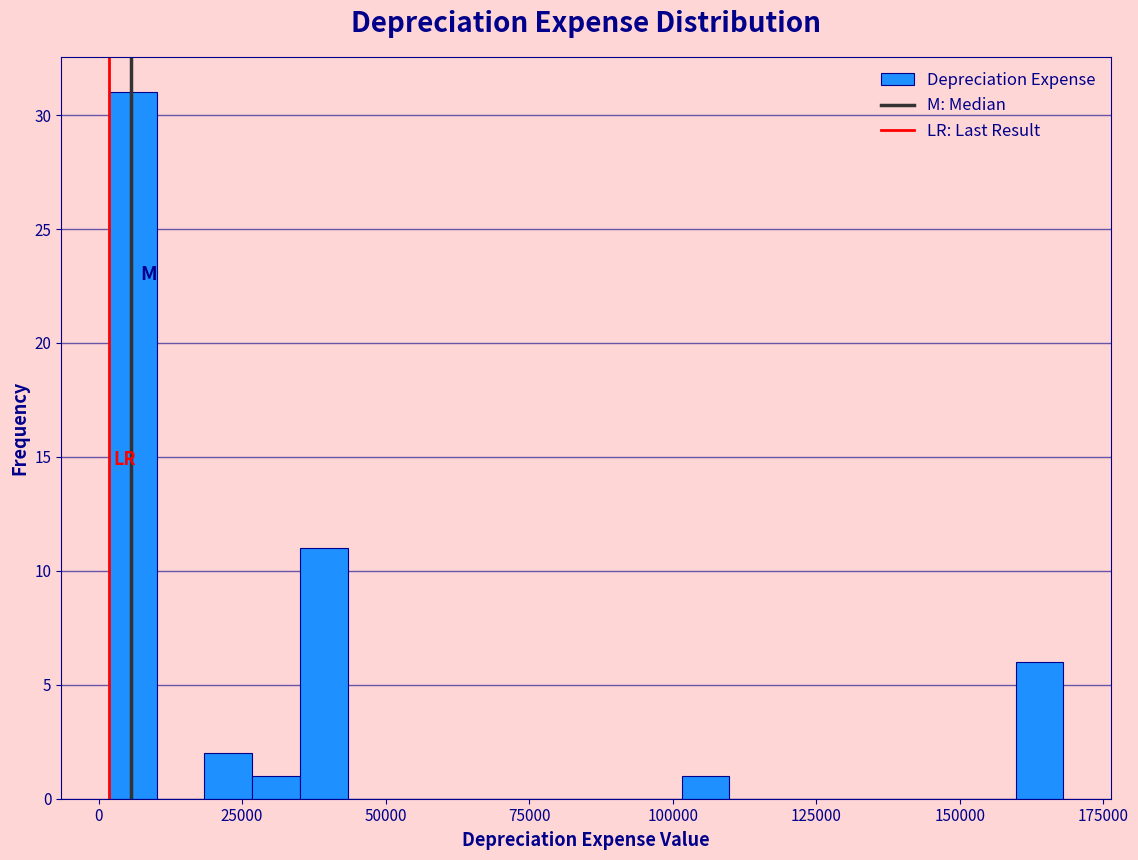

Around what value on the x-axis is the tallest bar? Give the approximate position of its centre, as read against the axis.

5000